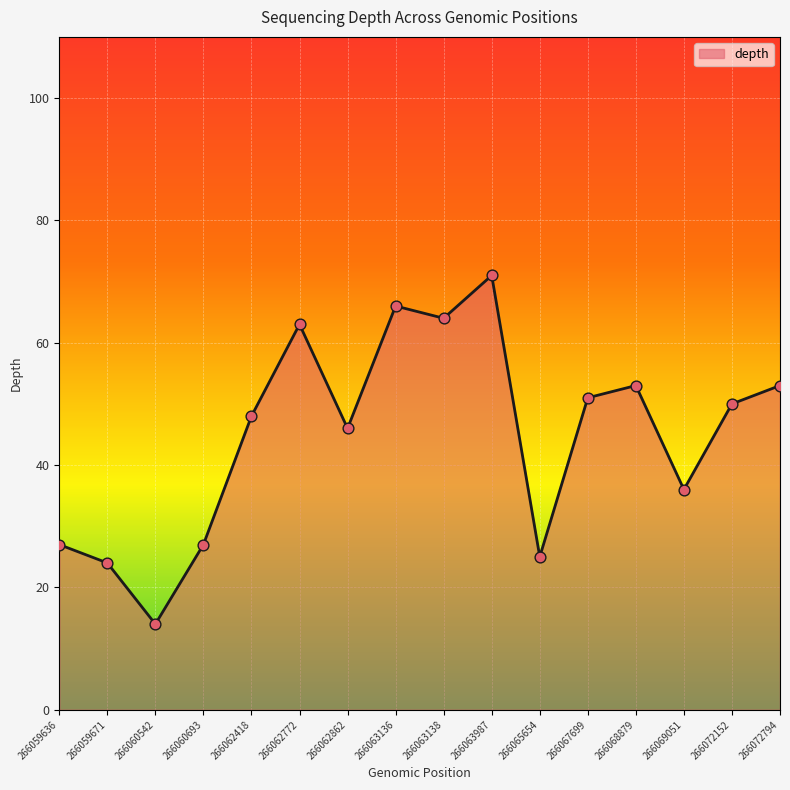

What is the ratio of the value at 266062418 to the value at 266062772?

0.8